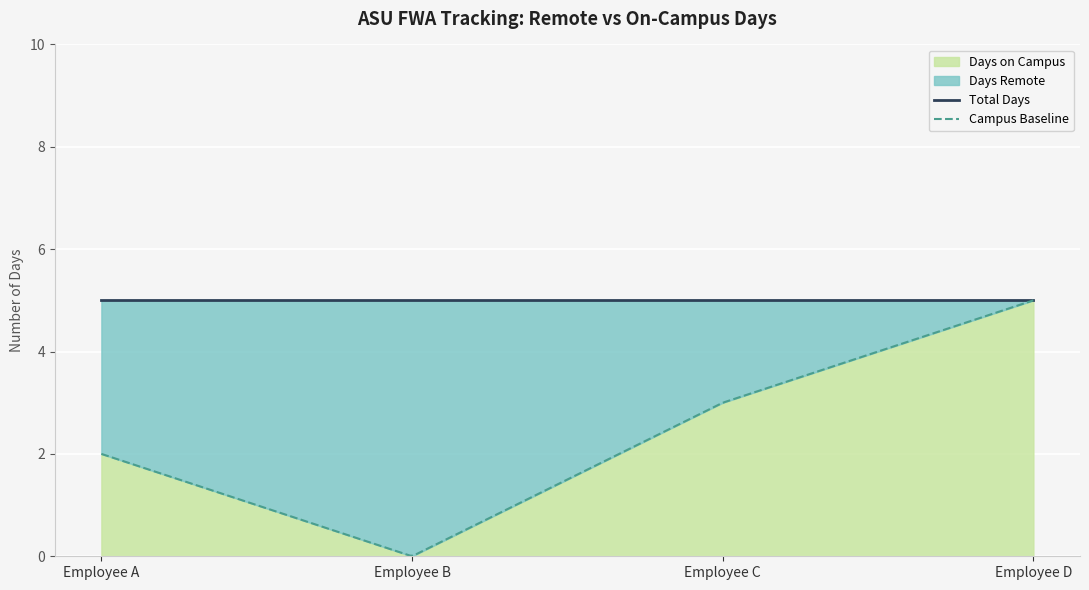

What is the maximum value for Days on Campus?

5.0